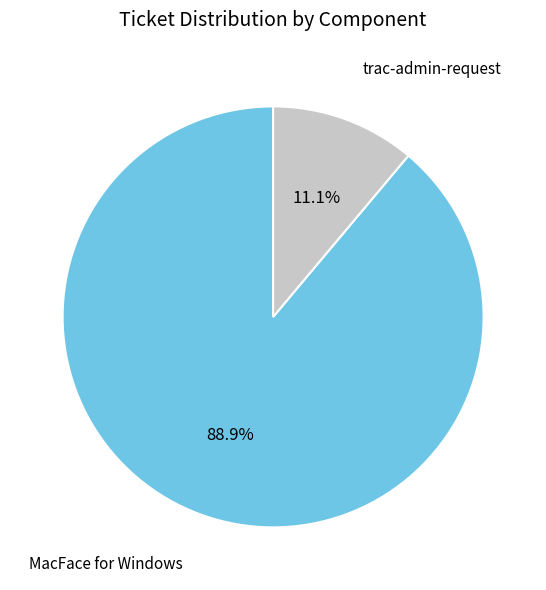

What is the largest slice in the pie chart?

MacFace for Windows